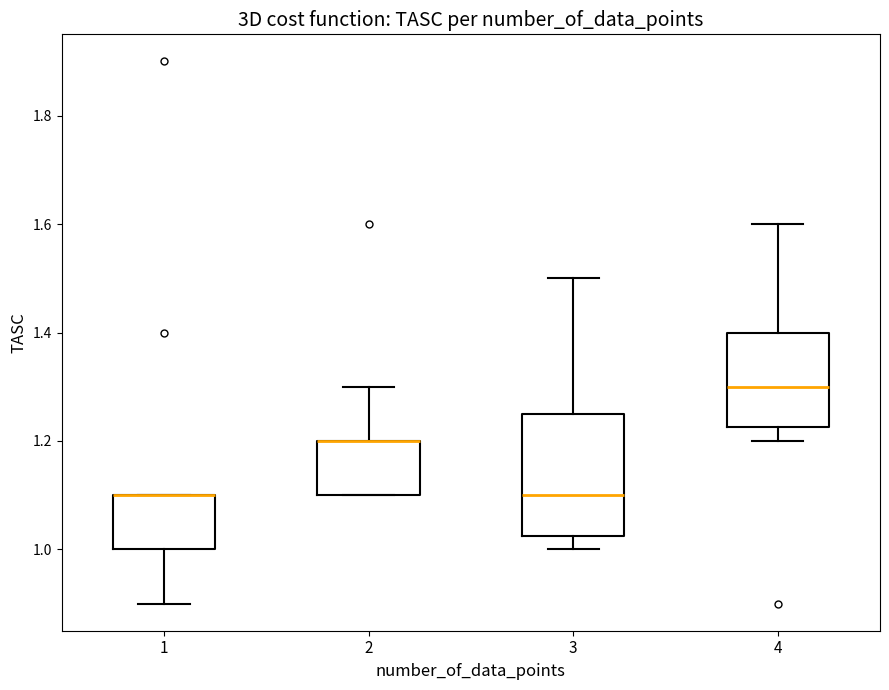

Where is the upper edge of the box at x = 1 on the y-axis? The values are not printed on the chart, so give them approximately, as read against the axis.

1.10